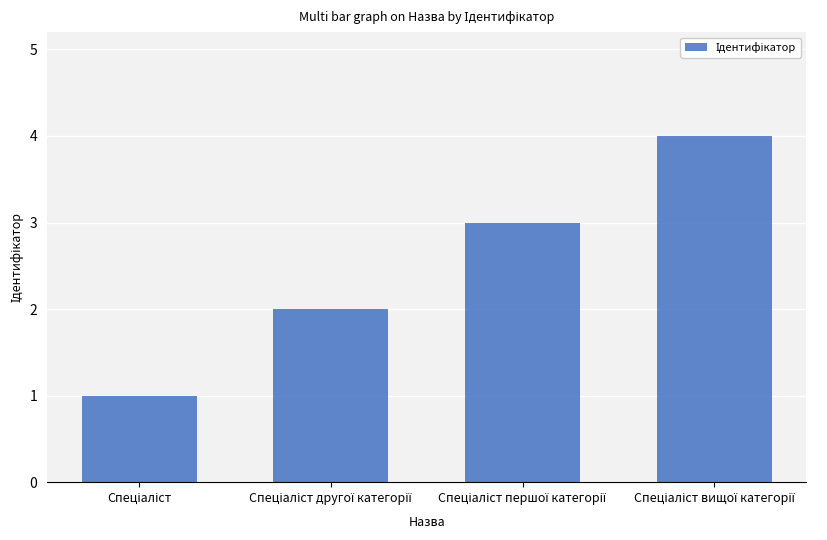

How many values are below 3?

2